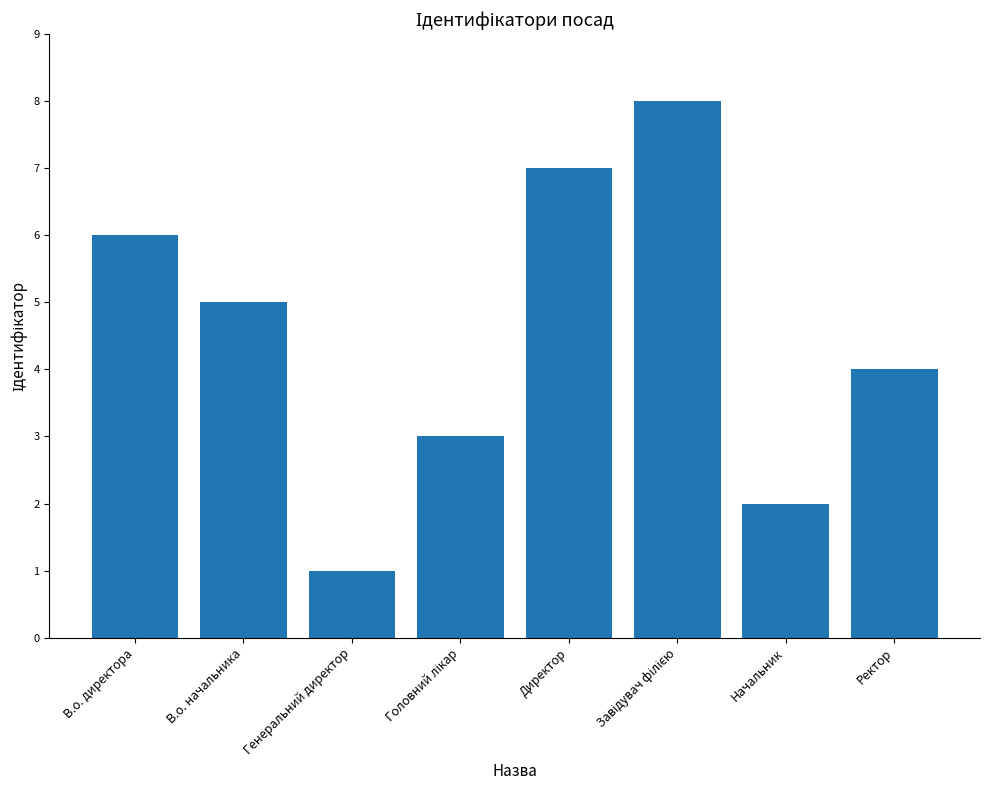

What is the greatest value displayed?

8